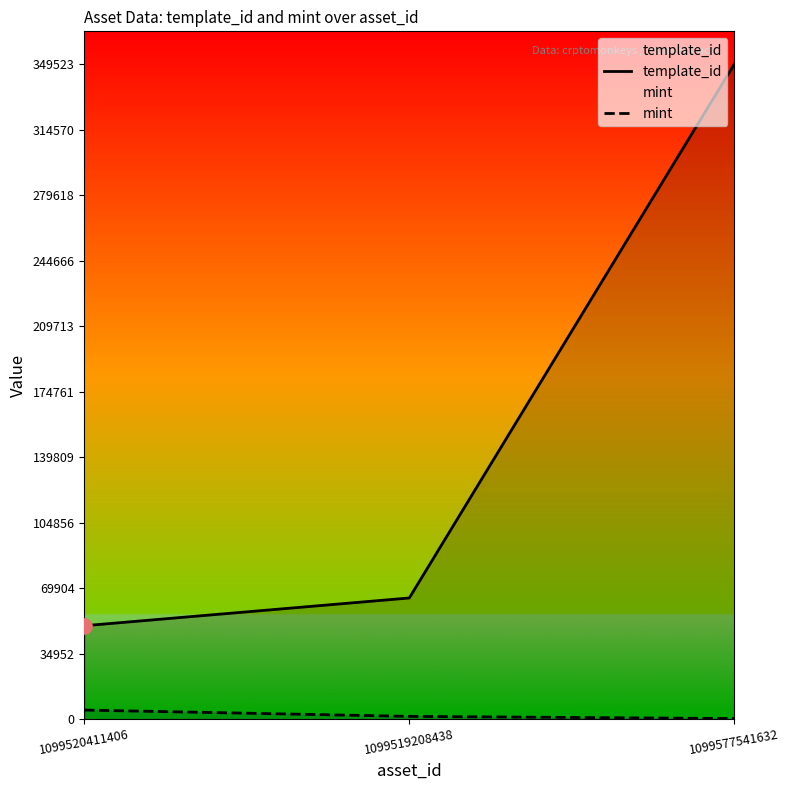

Which series reaches the maximum Y coordinate?

template_id